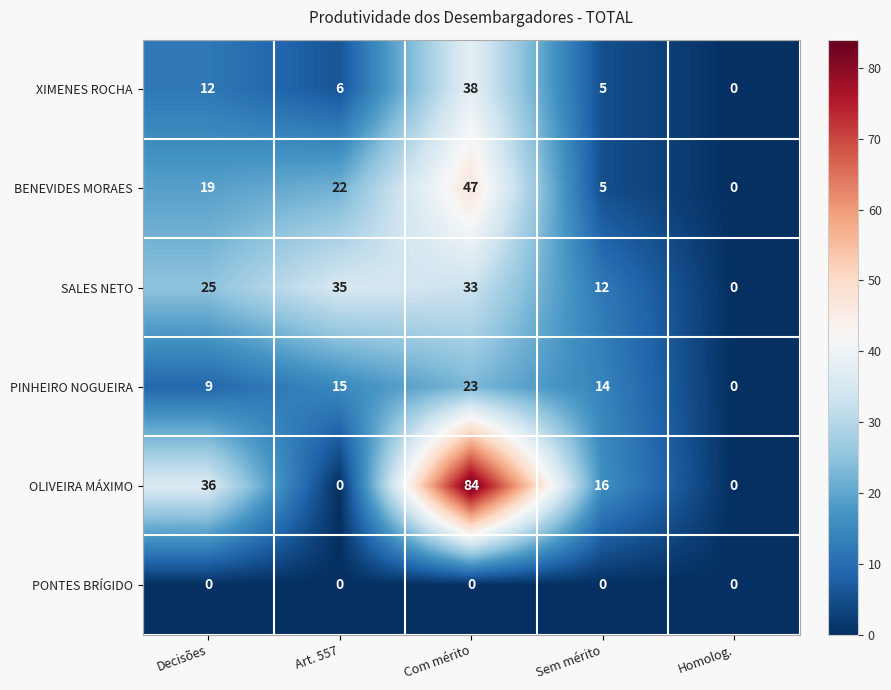

What is the difference between the maximum and second lowest values in the BENEVIDES MORAES series?

42